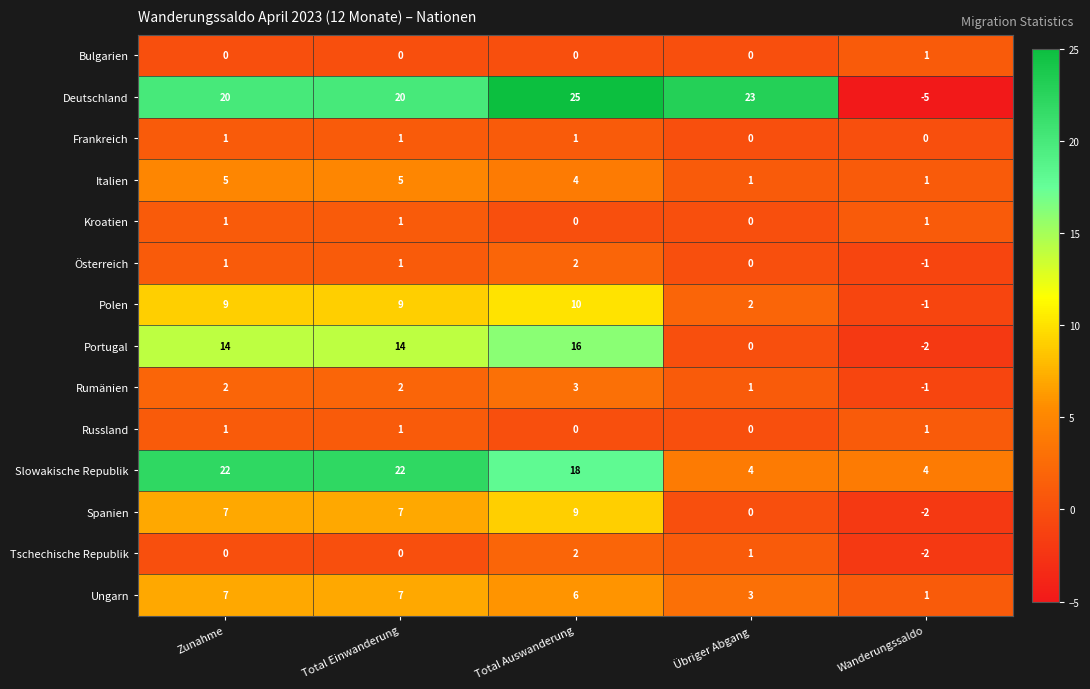

Which label corresponds to the largest value in the chart?

Total Auswanderung